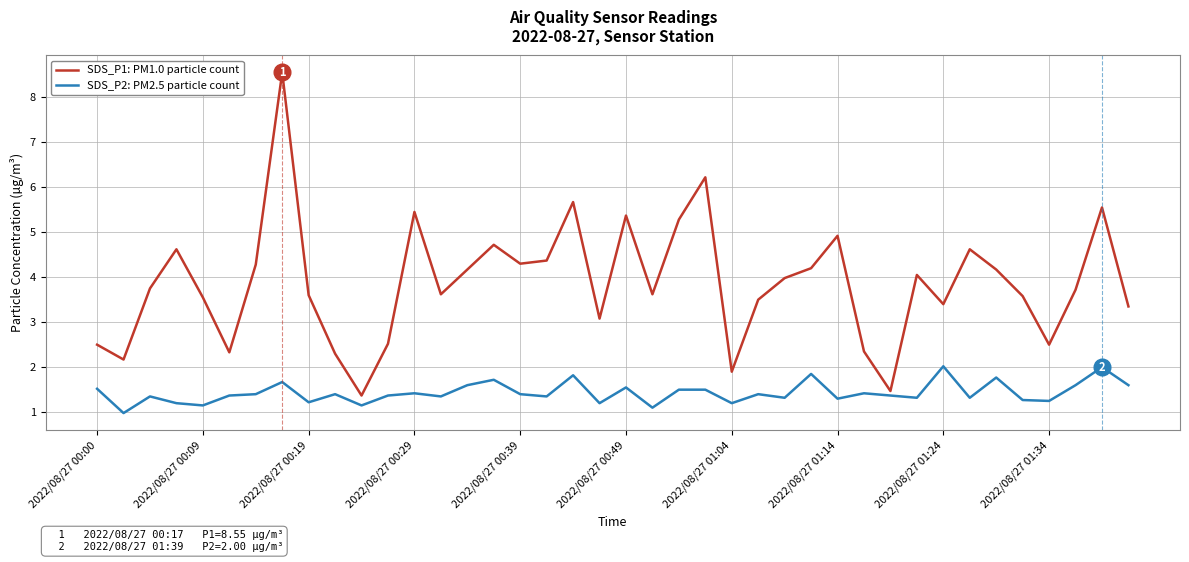

Rank the series by their maximum value, from lowest to highest.

SDS_P2: PM2.5 particle count, SDS_P1: PM1.0 particle count